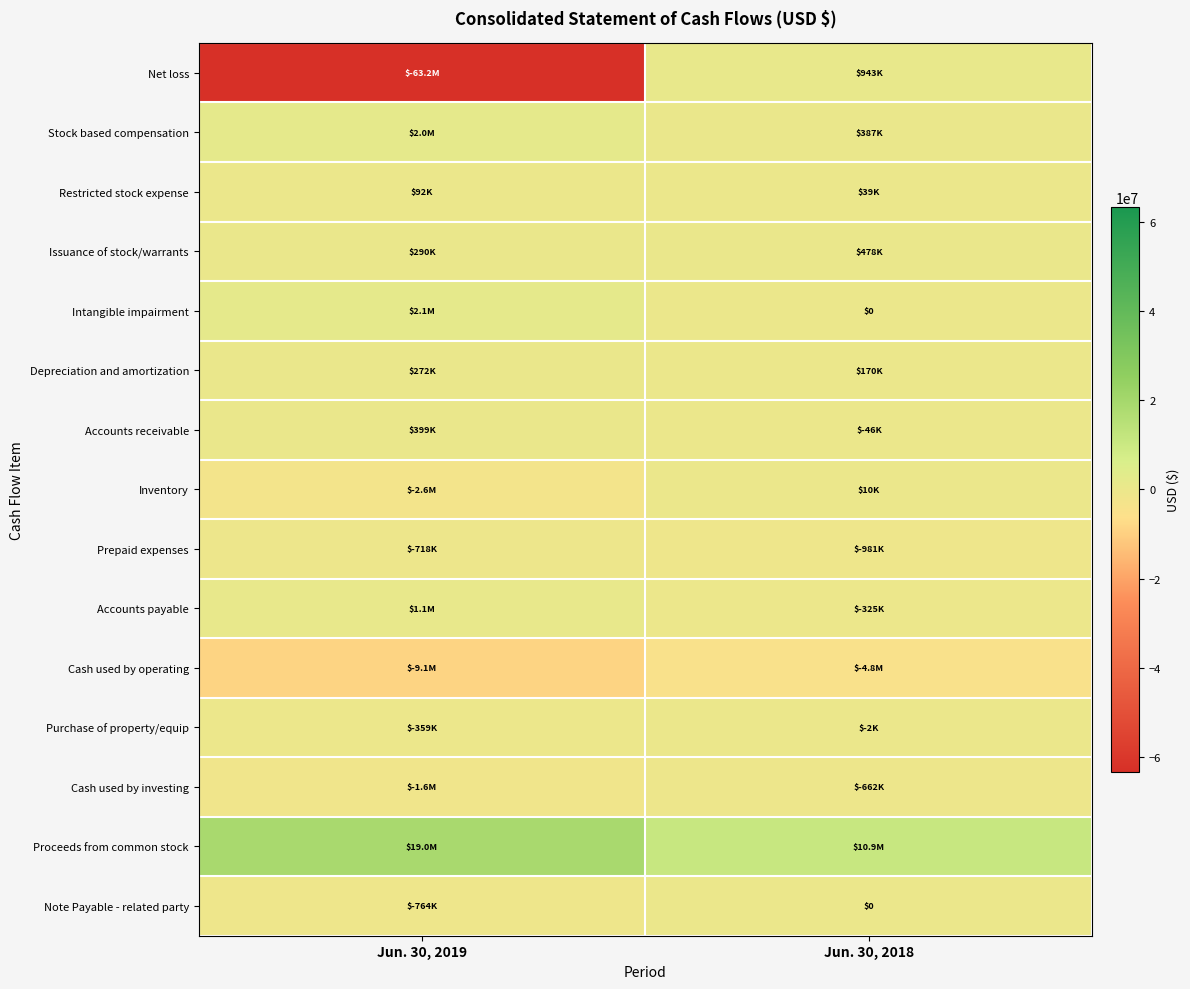

Which has a higher value, Jun. 30, 2018 or Jun. 30, 2019?

Jun. 30, 2018